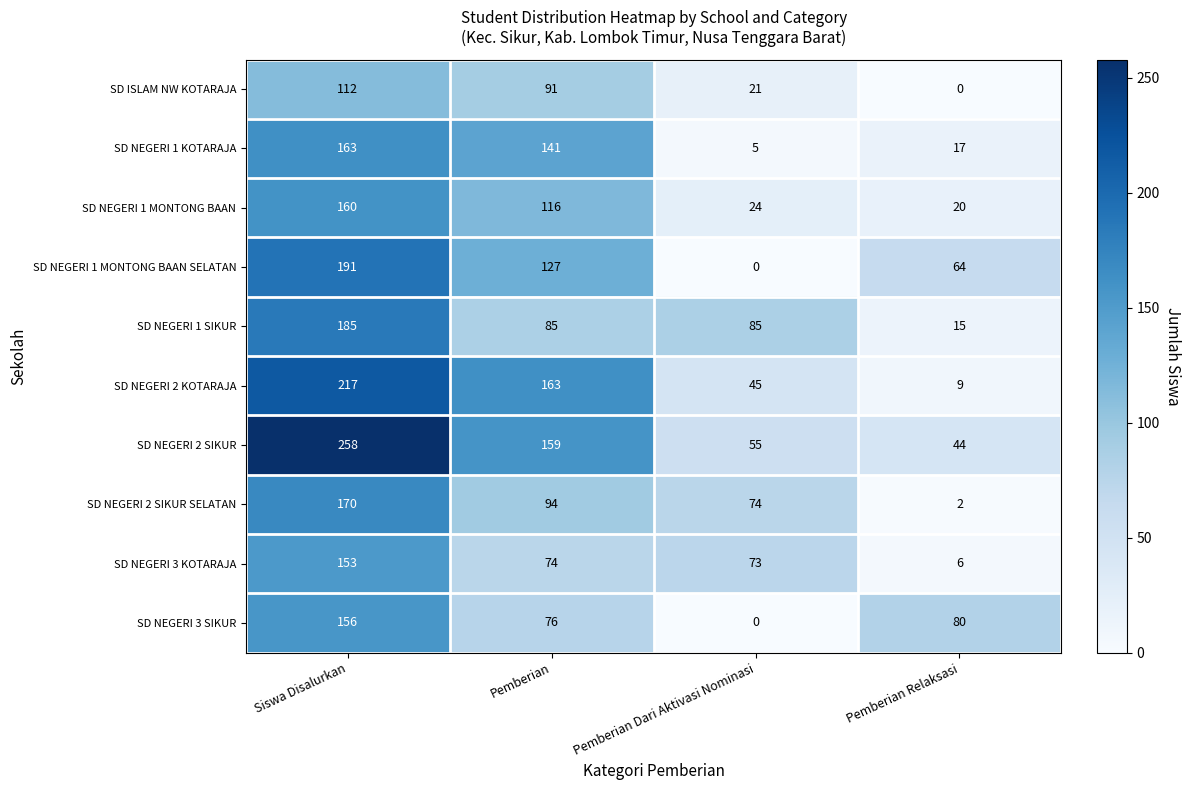

What is the maximum value shown in the chart?

258